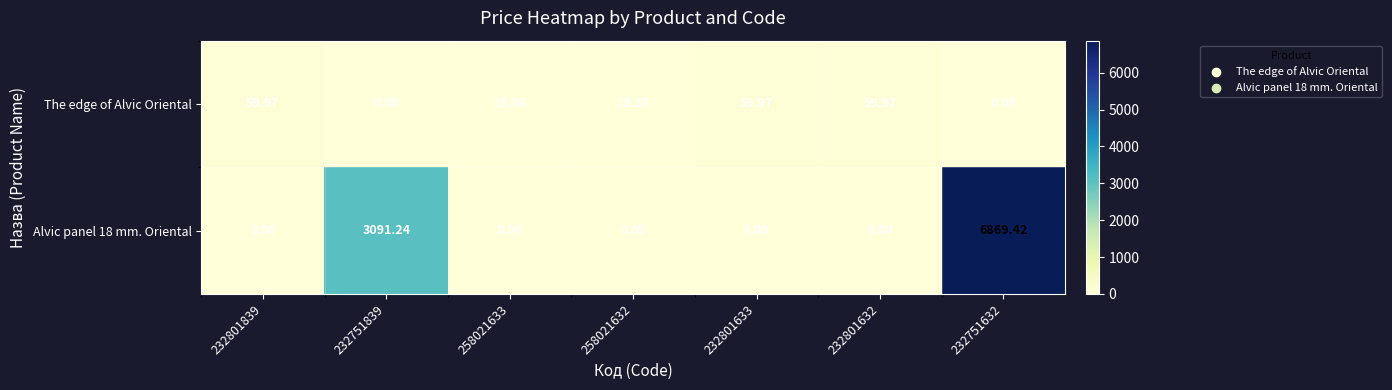

Which series has the largest range (max minus min)?

Alvic panel 18 mm. Oriental